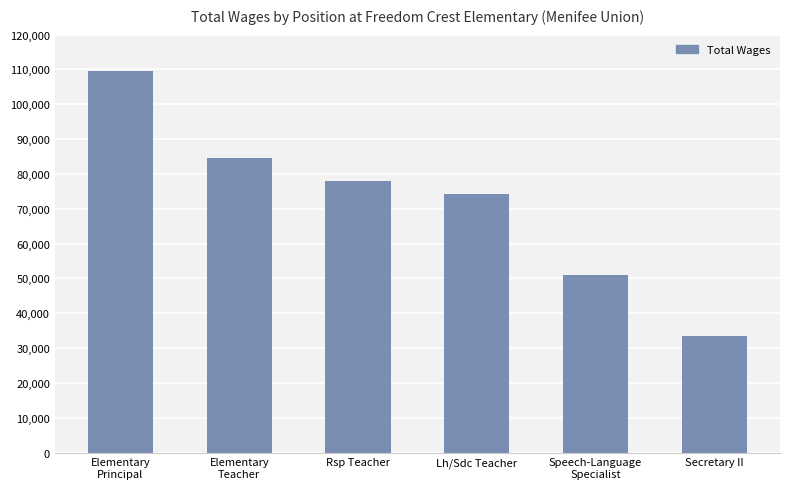

What is the minimum value shown in the chart?

33468